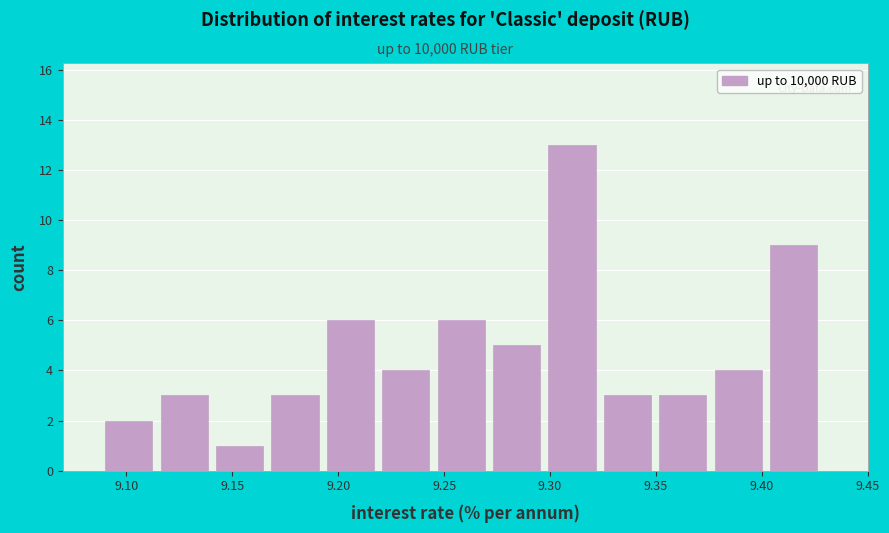

Reading left to right, transcribe this chart: for each bar, give the range it covers on the x-axis and its height. Neither the bar edges nor the heights are printed on the chart, so give them approximately, as read against the axes.

9.090 to 9.115: 2
9.115 to 9.140: 3
9.140 to 9.170: 1
9.170 to 9.195: 3
9.195 to 9.220: 6
9.220 to 9.245: 4
9.245 to 9.275: 6
9.275 to 9.300: 5
9.300 to 9.325: 13
9.325 to 9.350: 3
9.350 to 9.380: 3
9.380 to 9.405: 4
9.405 to 9.430: 9